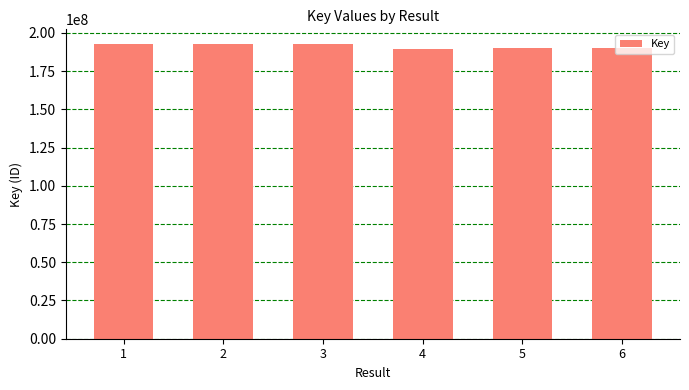

Is it true that the value at 6 is 189939763?

True